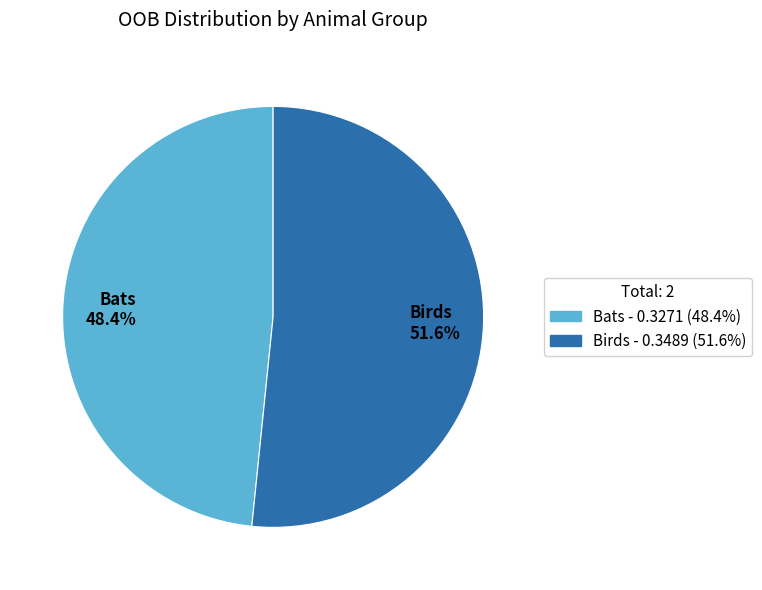

Which slice is the largest?

Birds